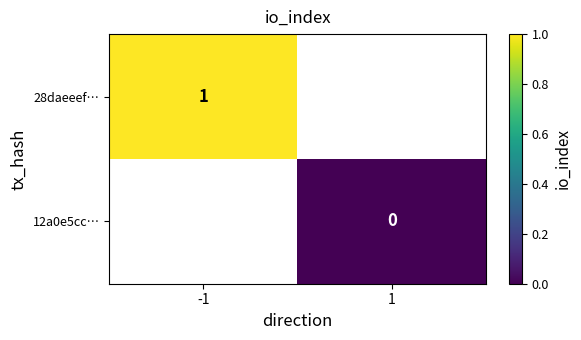

Between -1 and 1, which is larger?

1